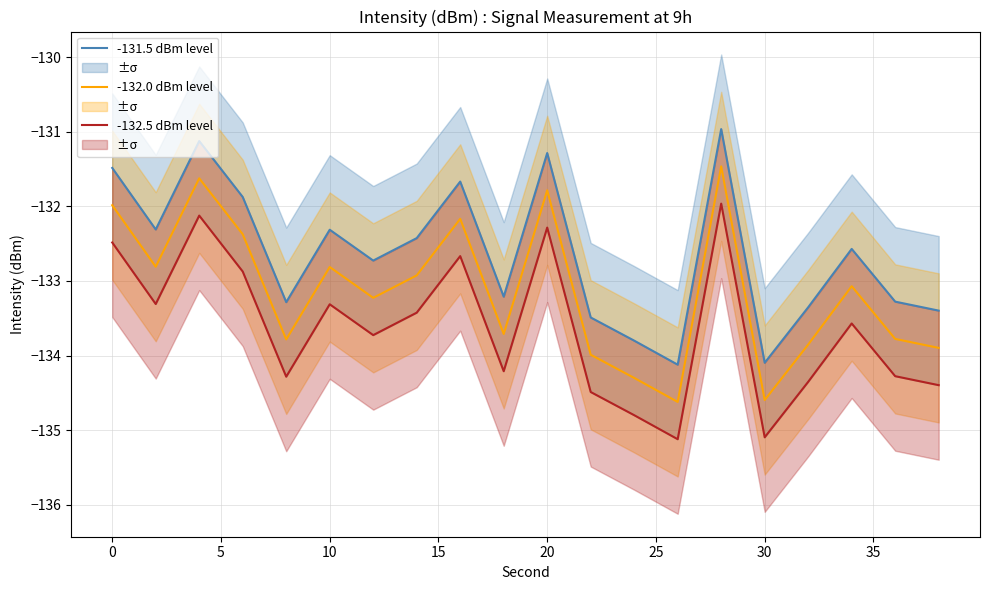

Count the number of data series in this chart.

3